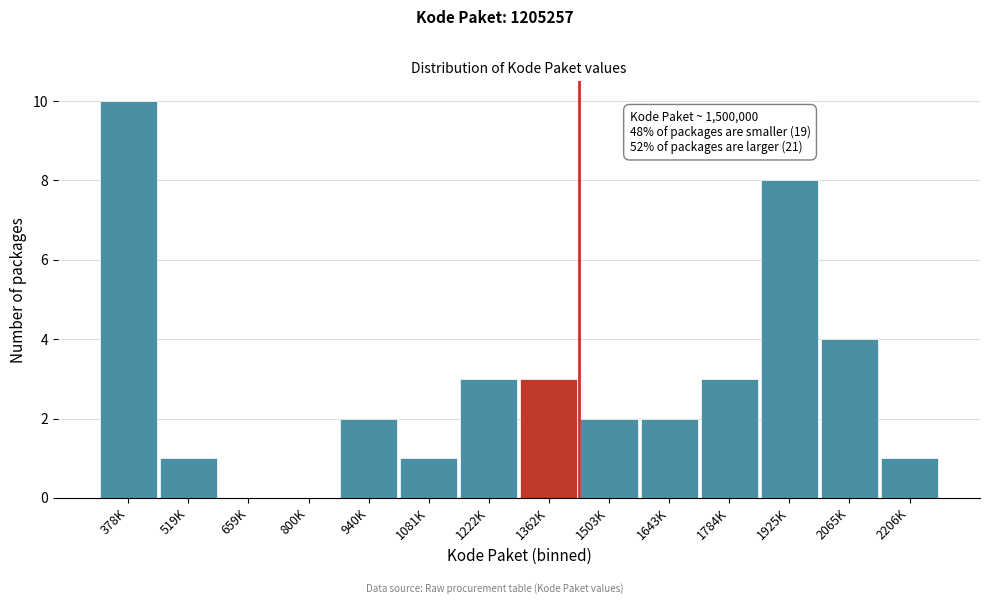

Reading left to right, list all the values displayed in this chart.

378K=10	519K=1	659K=0	800K=0	940K=2	1081K=1	1222K=3	1362K=3	1503K=2	1643K=2	1784K=3	1925K=8	2065K=4	2206K=1